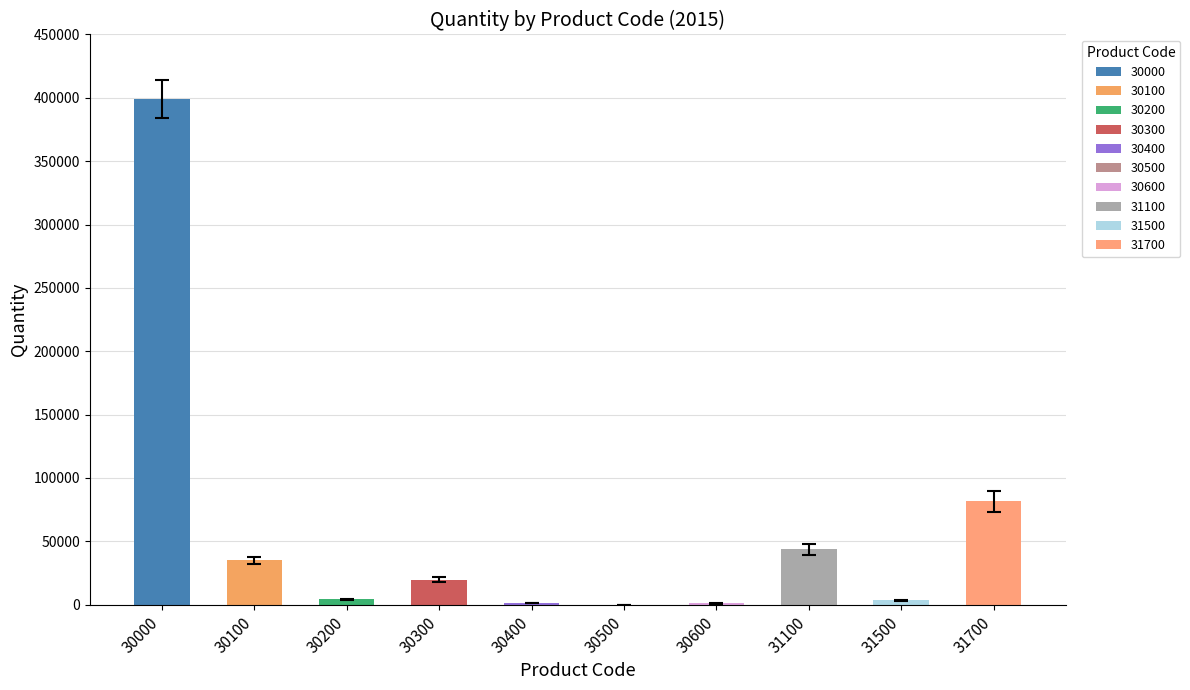

What is the average value?

58858